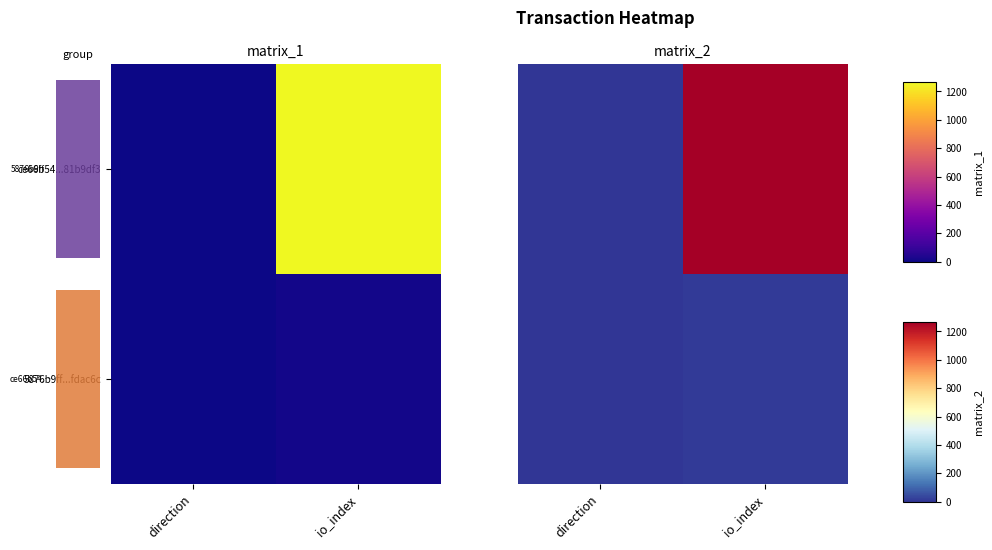

What is the difference between the 5876b9ff...fdac6c values at io_index and direction?

9